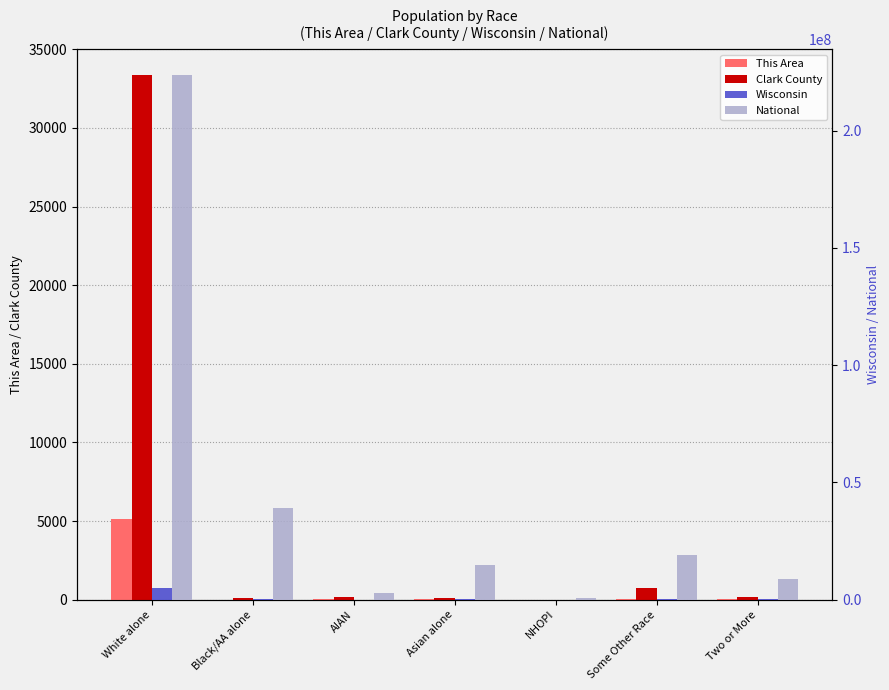

List the series in order of their peak value, highest first.

National, Wisconsin, Clark County, This Area